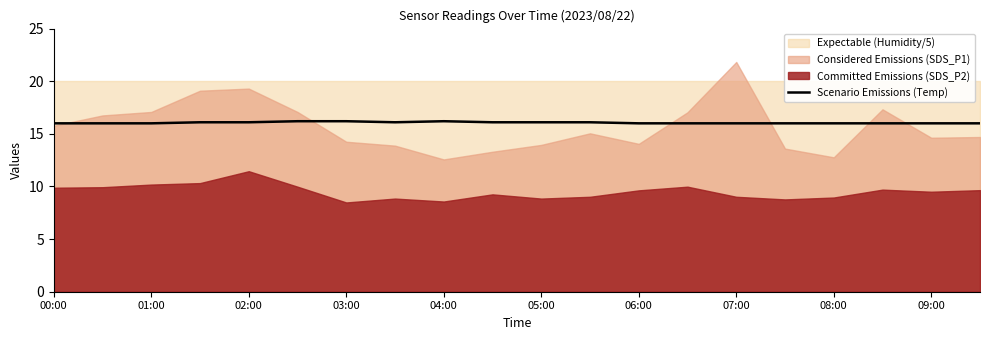

True or false: Scenario Emissions (Temp) has a value of 16.0 at 07:00.

True